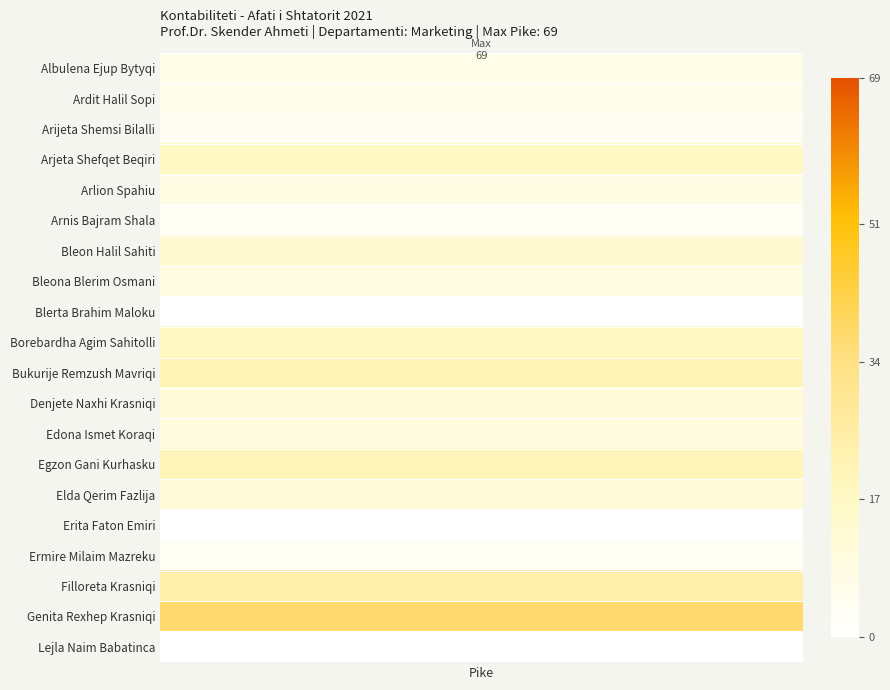

True or false: the data shows 12 at 7.

False